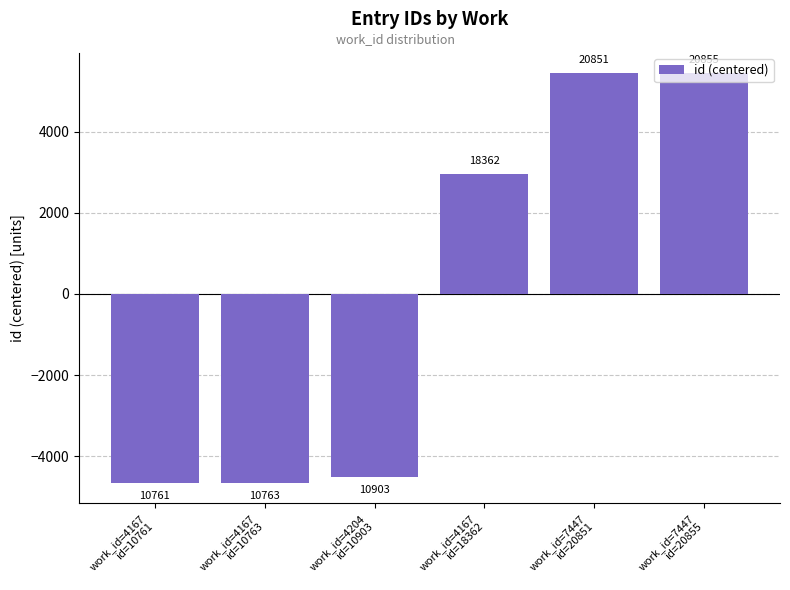

Are the bars horizontal?

No